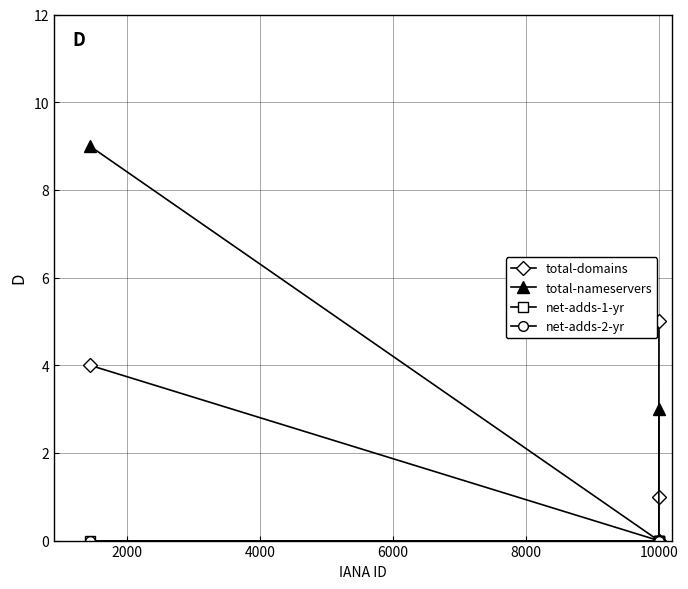

Reading left to right, transcribe all the data shown in this chart.

total-domains: 5	1	0	0	4
total-nameservers: 3	0	0	0	9
net-adds-1-yr: 0	0	0	0	0
net-adds-2-yr: 0	0	0	0	0